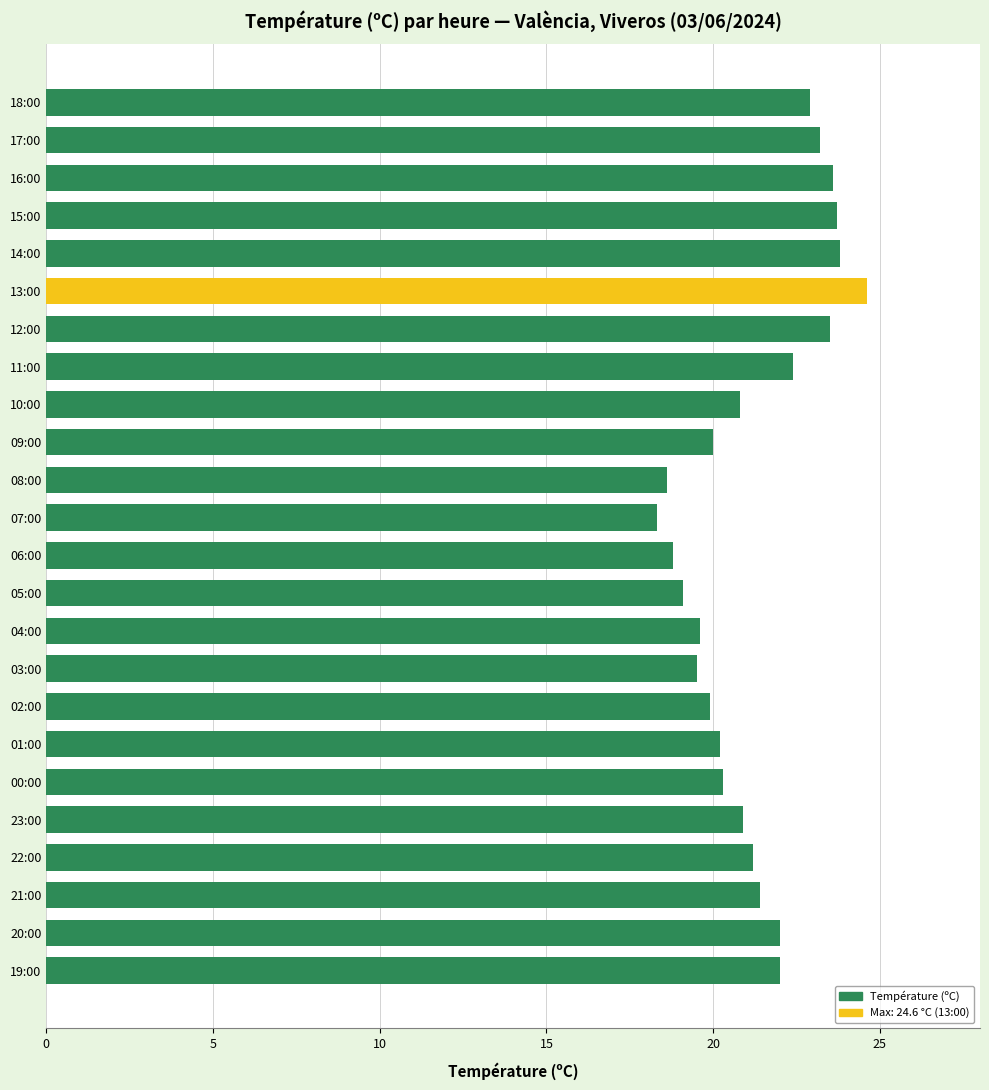

Is it true that the value at 10:00 is 35.8?

False